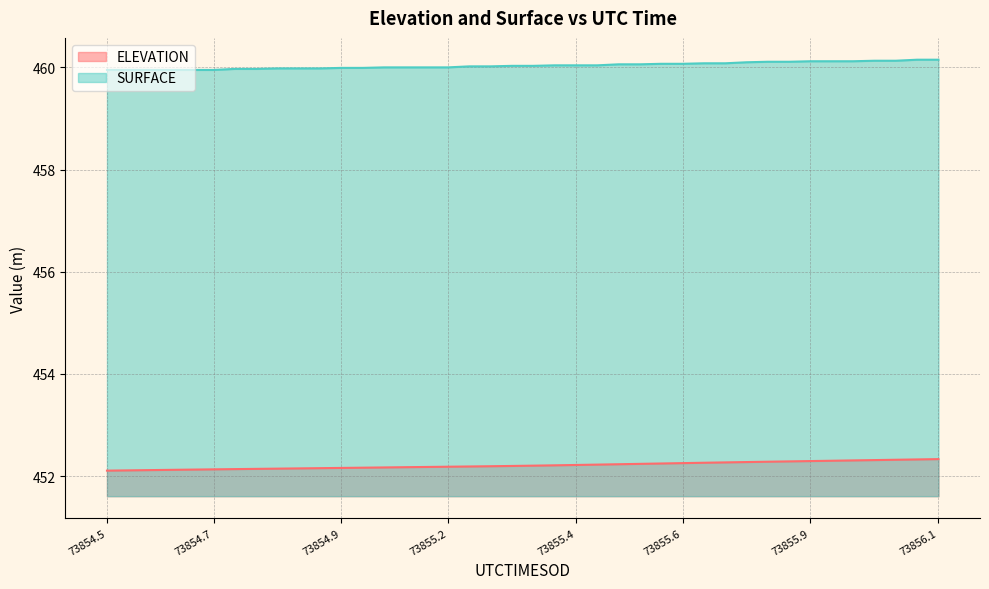

What is the minimum value shown in the chart?

452.1